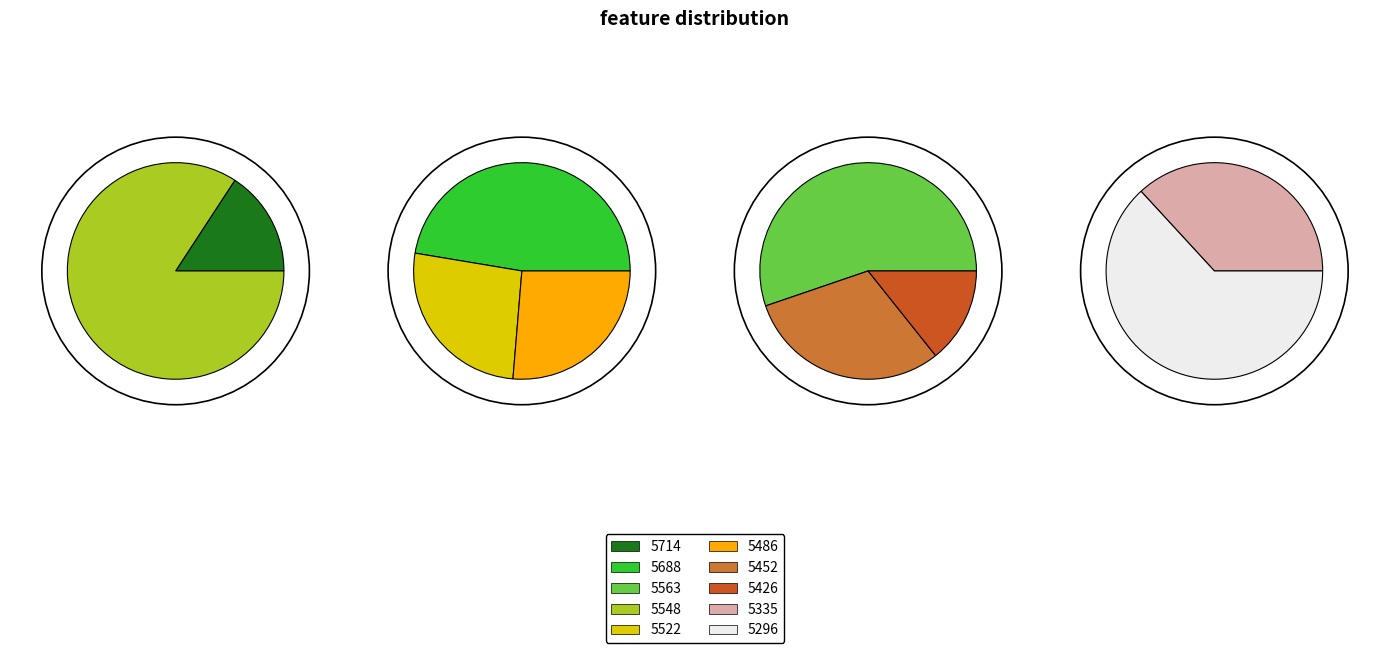

Does 5563 represent more than half of the total?

No